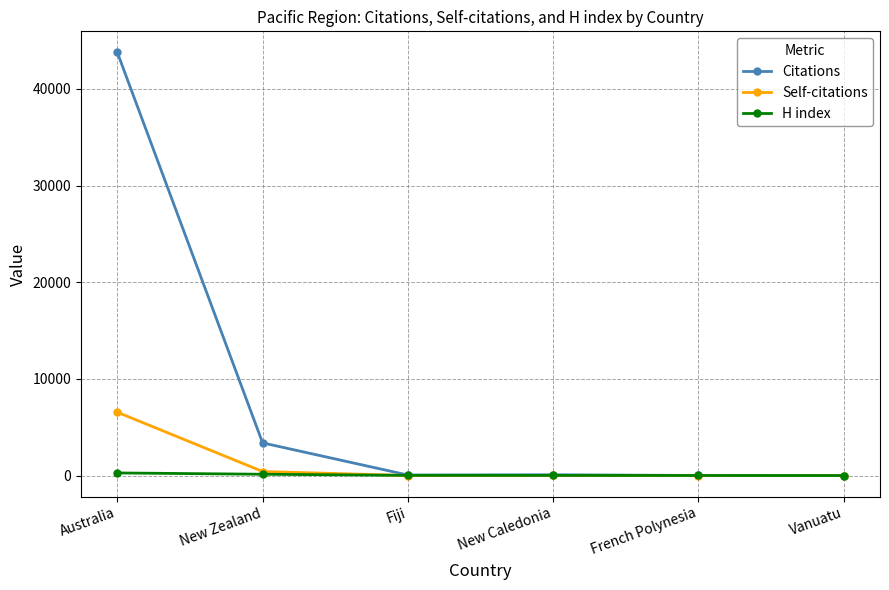

At Australia, list the series in order from largest to smallest.

Citations, Self-citations, H index